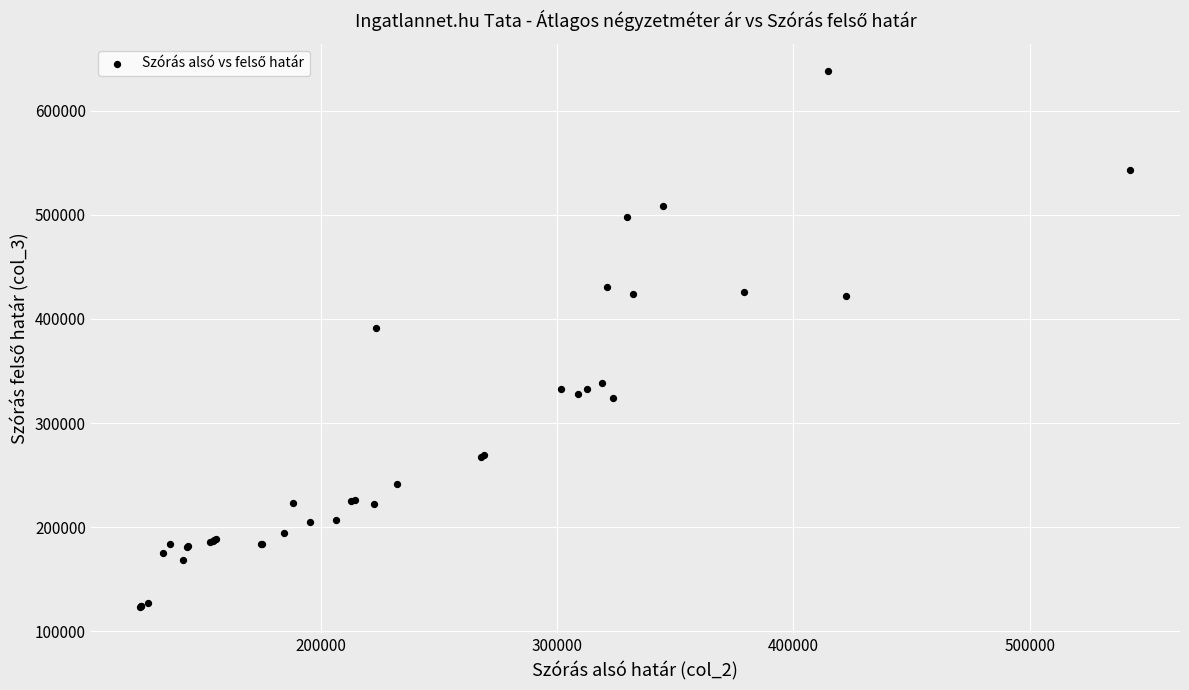

What Y value in the scatter plot is closest to 381097?

391648